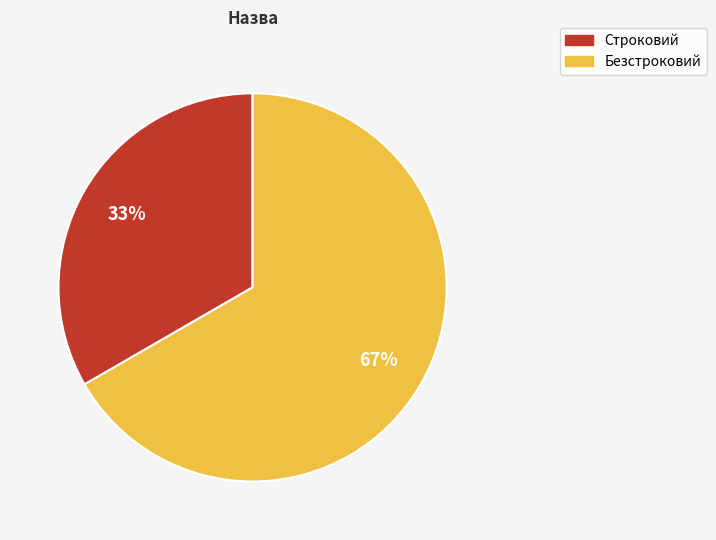

What is the largest slice in the pie chart?

Безстроковий